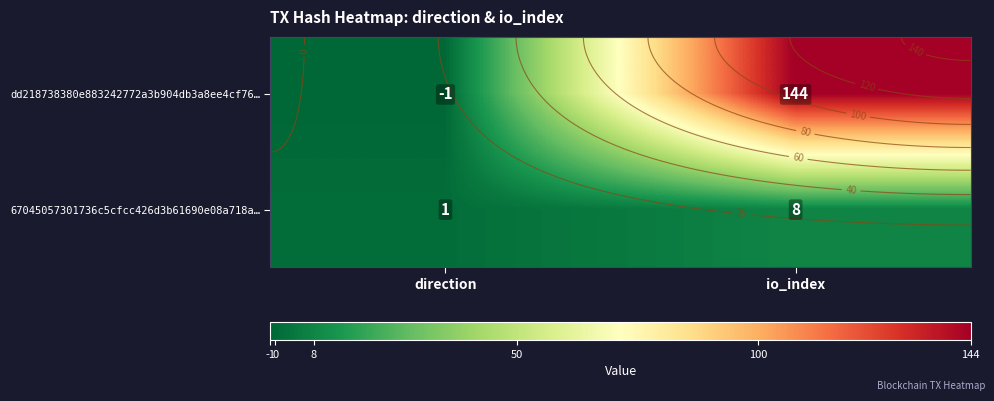

Rank the series at direction from highest to lowest value.

67045057301736c5cfcc426d3b61690e08a718a…, dd218738380e883242772a3b904db3a8ee4cf76…